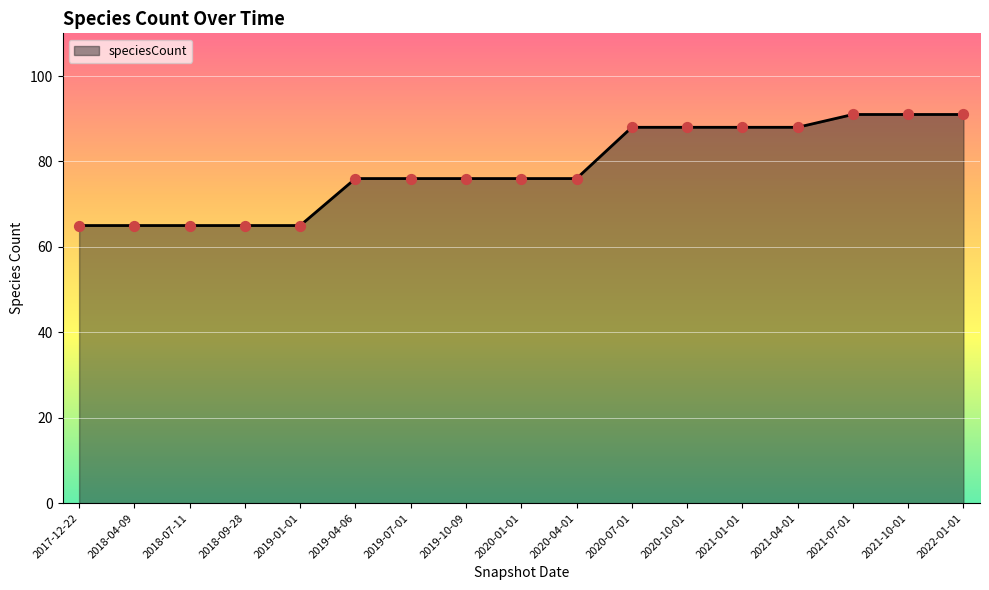

Approximately how many times larger is the value at 2021-07-01 compared to 2018-07-11?

1.4